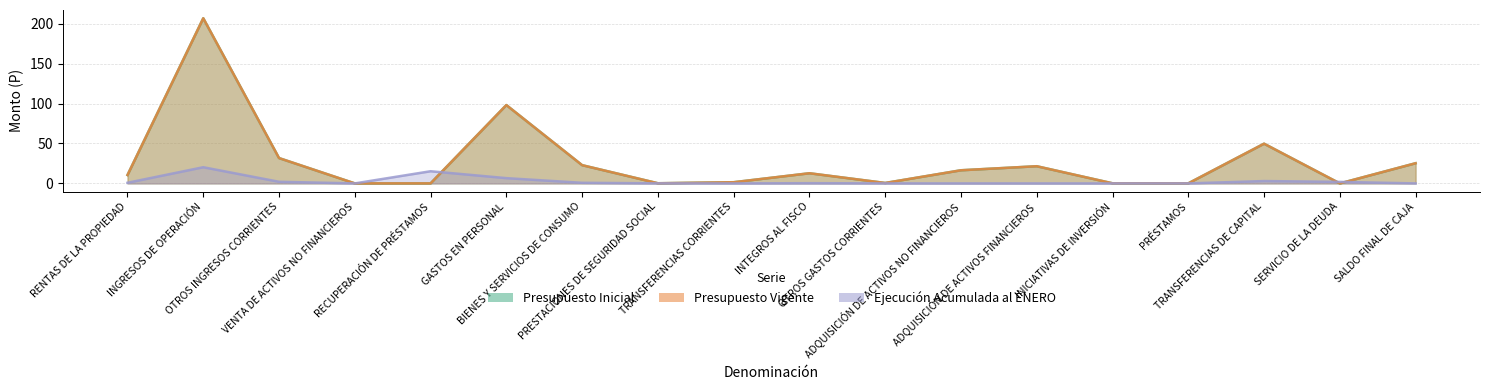

What is the difference between the maximum and second lowest values in the Presupuesto Vigente series?

206.8